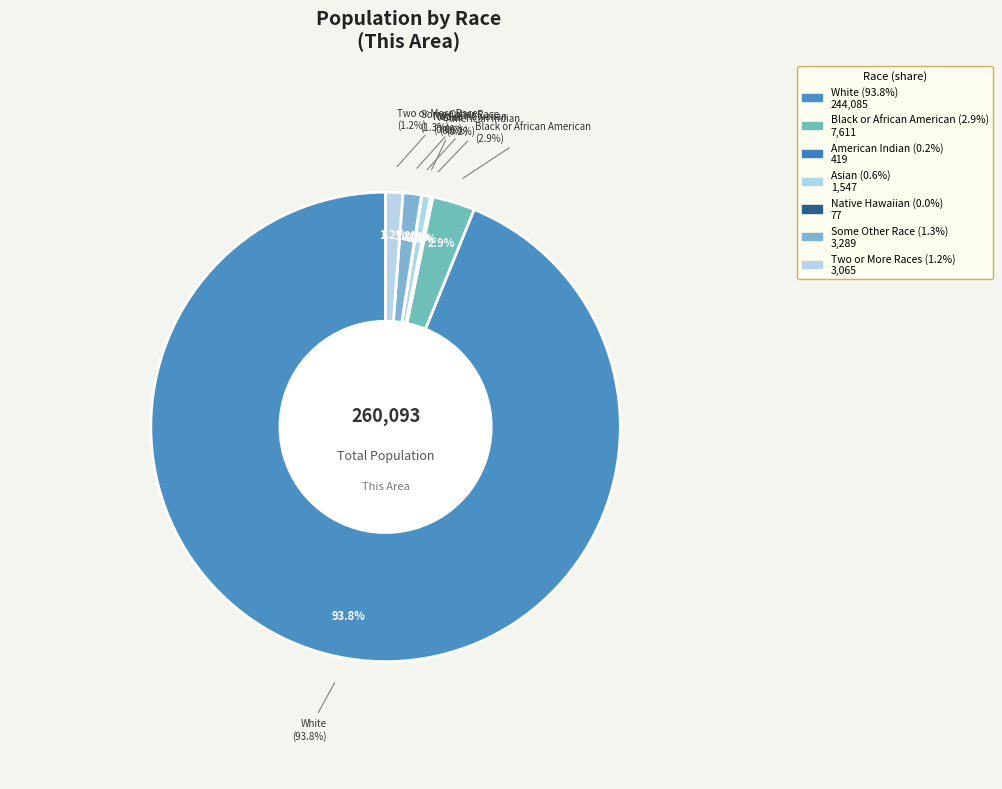

What is the change in value from White alone to Asian alone?

-242538